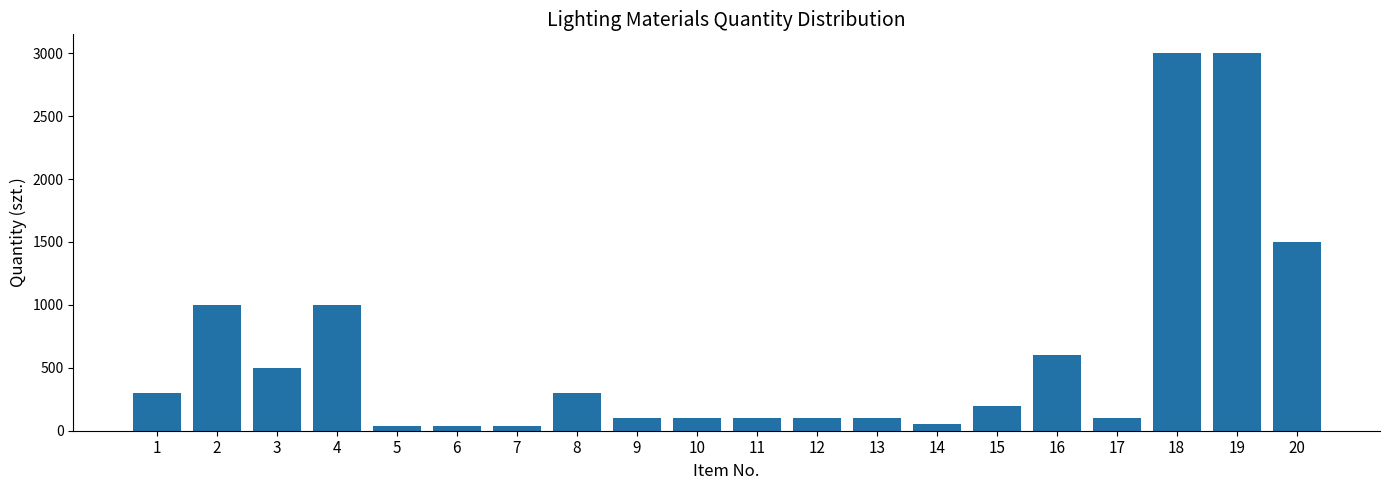

What is the value of the 8th bar from the left?

300